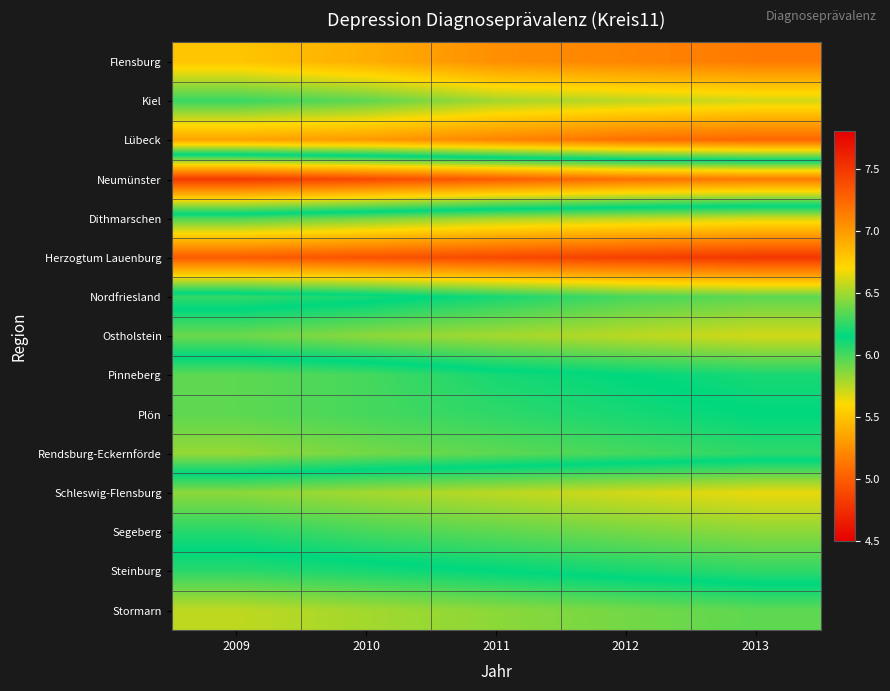

Reading right to left, list all the values displayed in this chart.

Flensburg: 2013=7.2	2012=7.1	2011=7.0	2010=6.9	2009=6.8
Kiel: 2013=6.6	2012=6.5	2011=6.5	2010=6.3	2009=6.3
Lübeck: 2013=7.2	2012=7.2	2011=7.1	2010=7.0	2009=7.0
Neumünster: 2013=5.2	2012=5.1	2011=5.0	2010=4.9	2009=4.8
Dithmarschen: 2013=6.6	2012=6.5	2011=6.5	2010=6.4	2009=6.3
Herzogtum Lauenburg: 2013=7.5	2012=7.5	2011=7.4	2010=7.3	2009=7.3
Nordfriesland: 2013=6.3	2012=6.3	2011=6.2	2010=6.1	2009=6.0
Ostholstein: 2013=6.6	2012=6.5	2011=6.5	2010=6.5	2009=6.4
Pinneberg: 2013=6.2	2012=6.2	2011=6.1	2010=6.0	2009=6.0
Plön: 2013=6.2	2012=6.1	2011=6.0	2010=6.0	2009=6.0
Rendsburg-Eckernförde: 2013=6.0	2012=6.0	2011=6.0	2010=5.9	2009=5.8
Schleswig-Flensburg: 2013=6.7	2012=6.6	2011=6.5	2010=6.5	2009=6.5
Segeberg: 2013=6.5	2012=6.4	2011=6.3	2010=6.3	2009=6.2
Steinburg: 2013=6.2	2012=6.2	2011=6.2	2010=6.1	2009=6.1
Stormarn: 2013=6.0	2012=5.9	2011=5.8	2010=5.8	2009=5.7